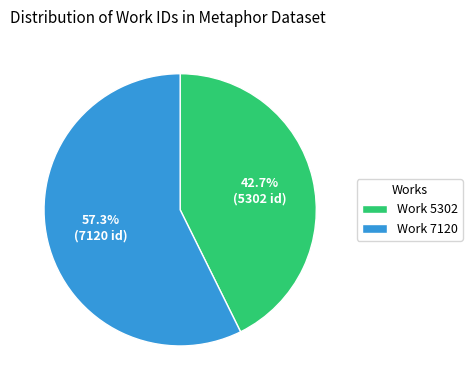

What is the total percentage of Work 5302 and Work 7120?

100.0%